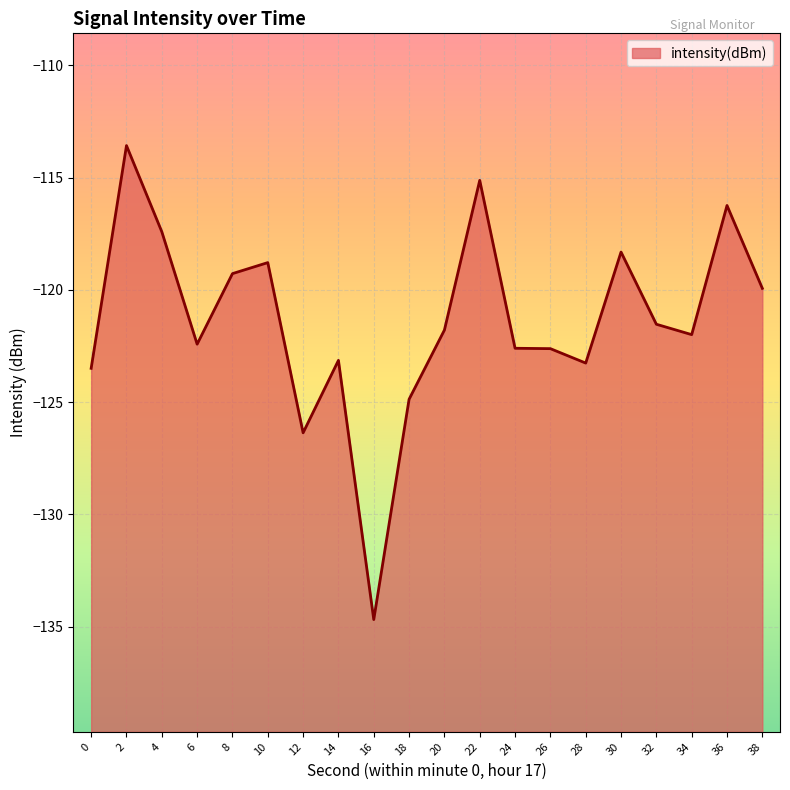

What is the sum of all values?

-2427.3